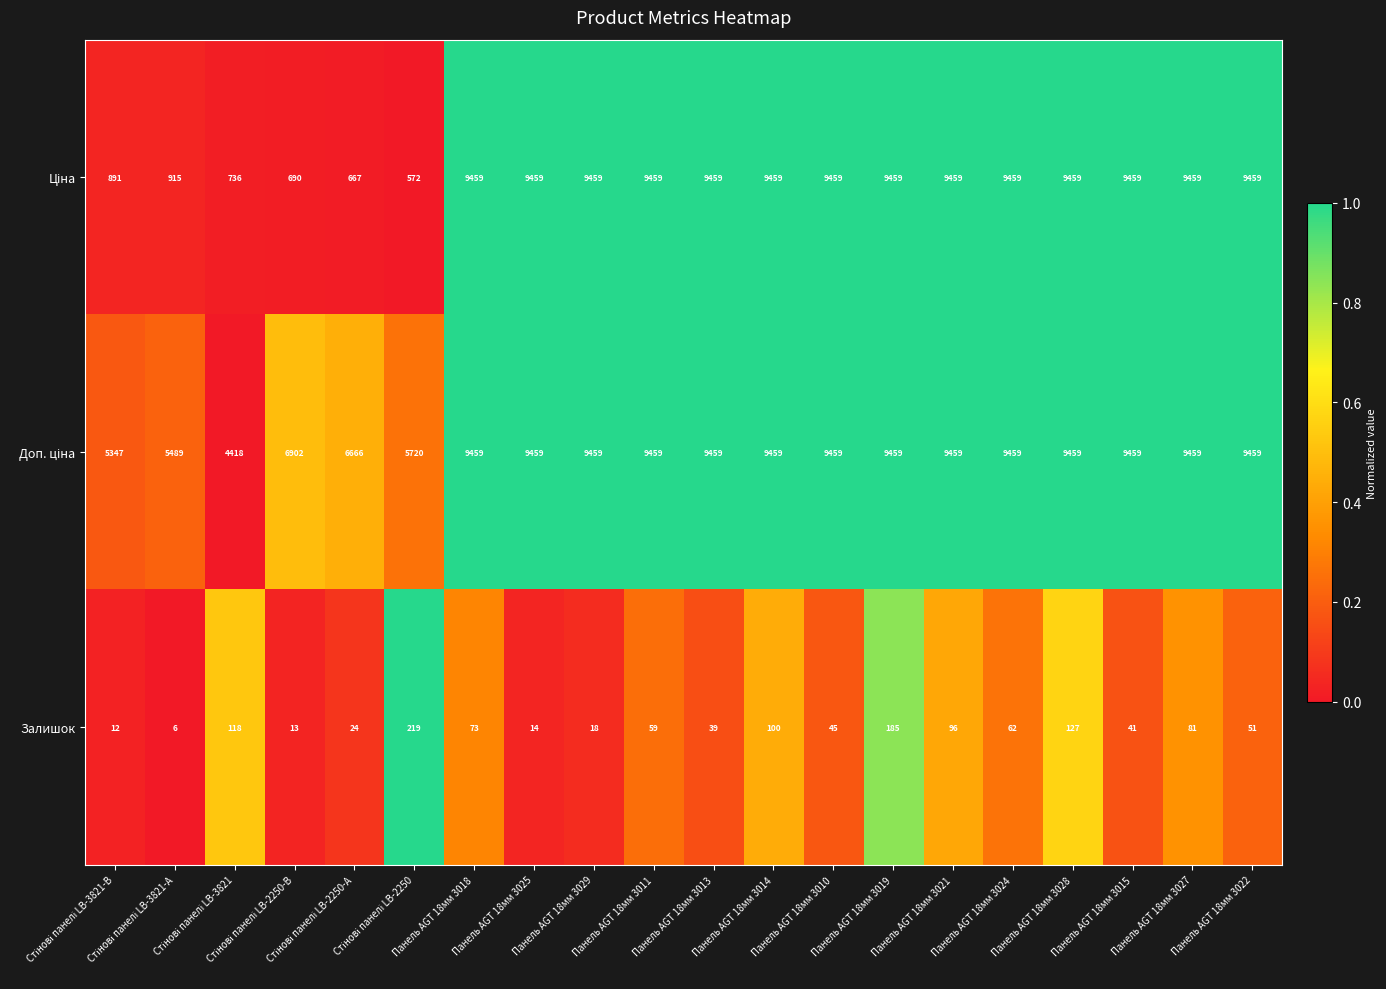

At how many categories does at least one series exceed 267?

20